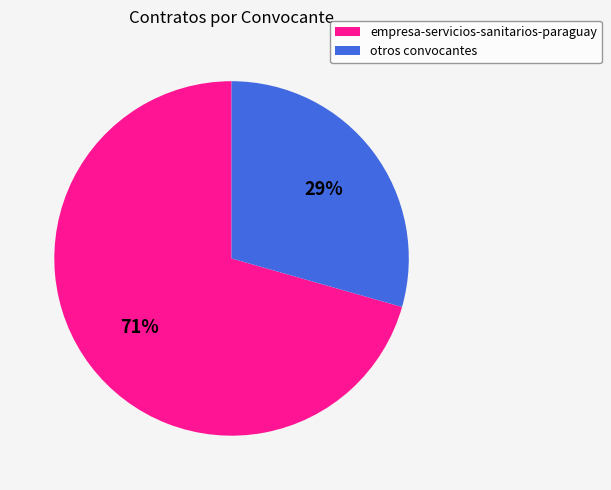

Does any single category account for the majority?

Yes